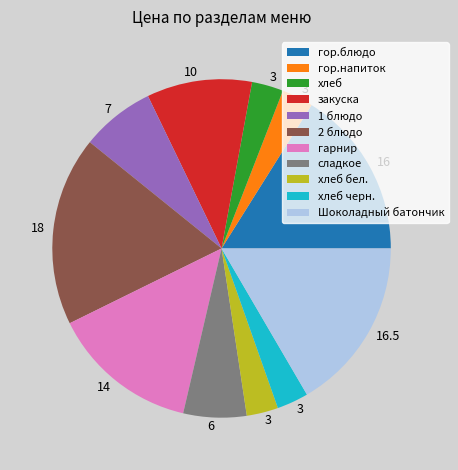

Does 2 блюдо represent more than half of the total?

No